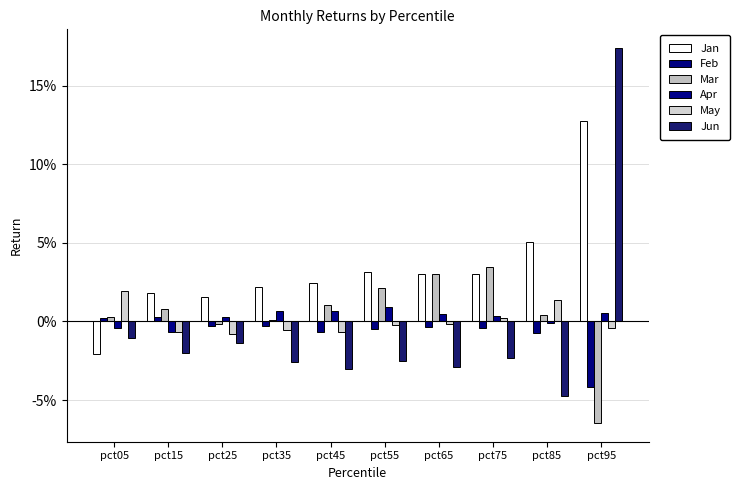

Are the bars horizontal?

No